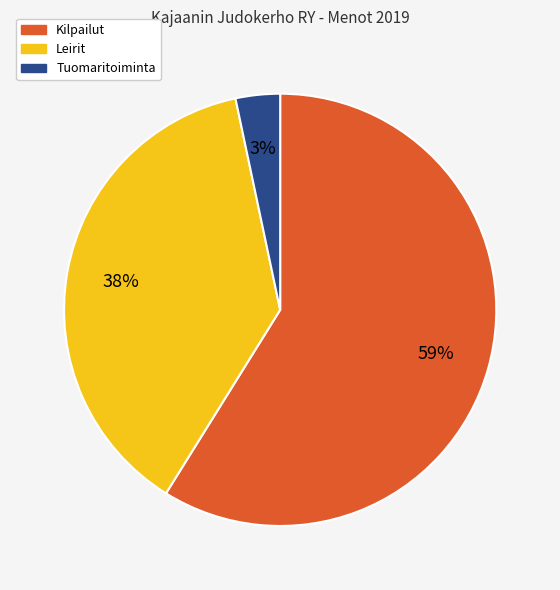

Which has a higher value, Leirit or Kilpailut?

Kilpailut